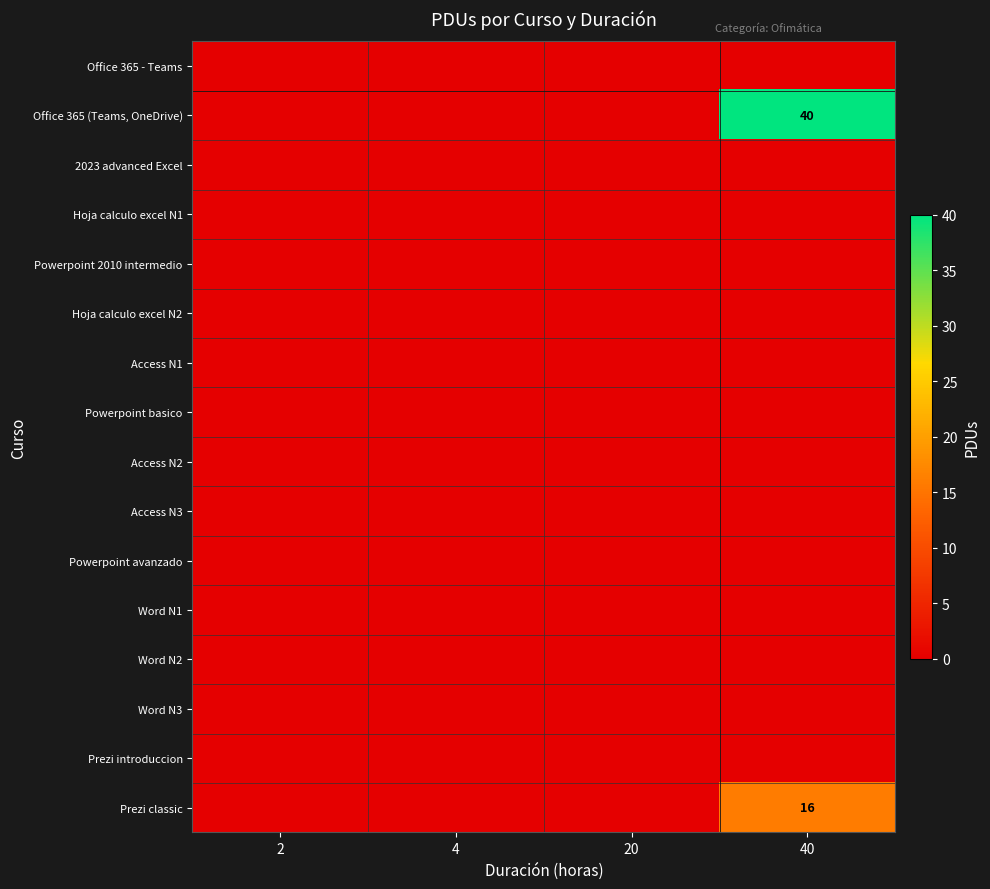

Is the value of Access N2 at 4 greater than the value of Office 365 (Teams, OneDrive) at 2?

No